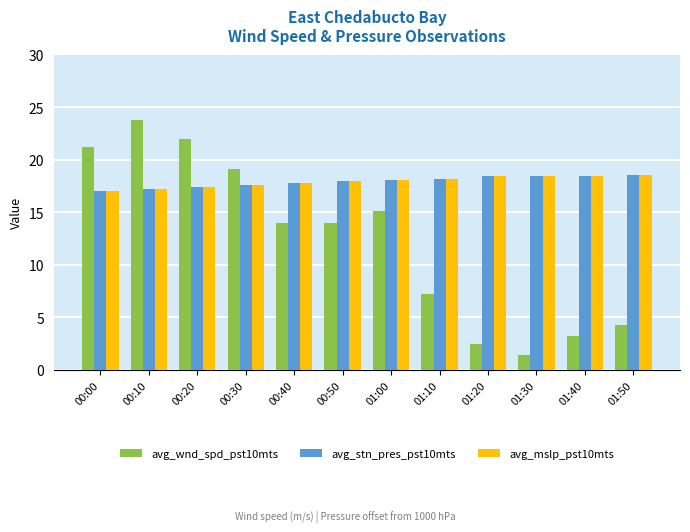

At which category is the sum across all series the highest?

00:10